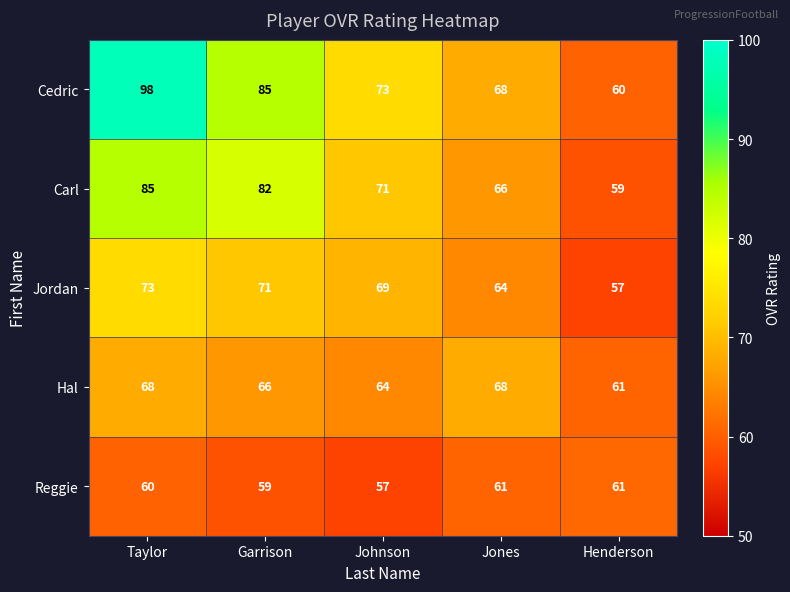

At how many categories does at least one series exceed 88?

1